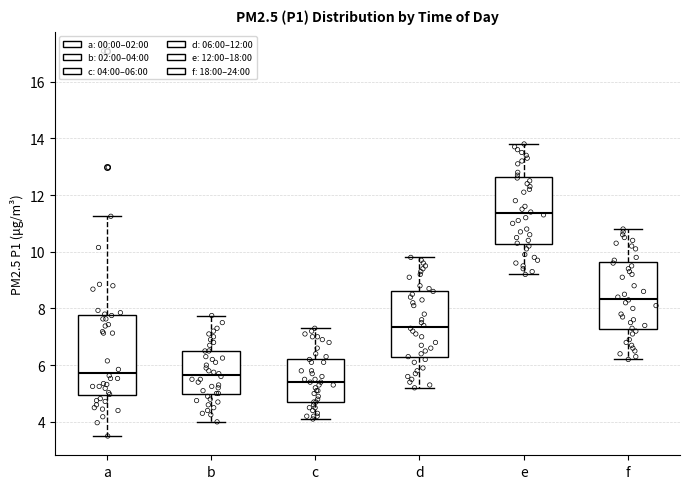

Which box's median line is the lowest?

c